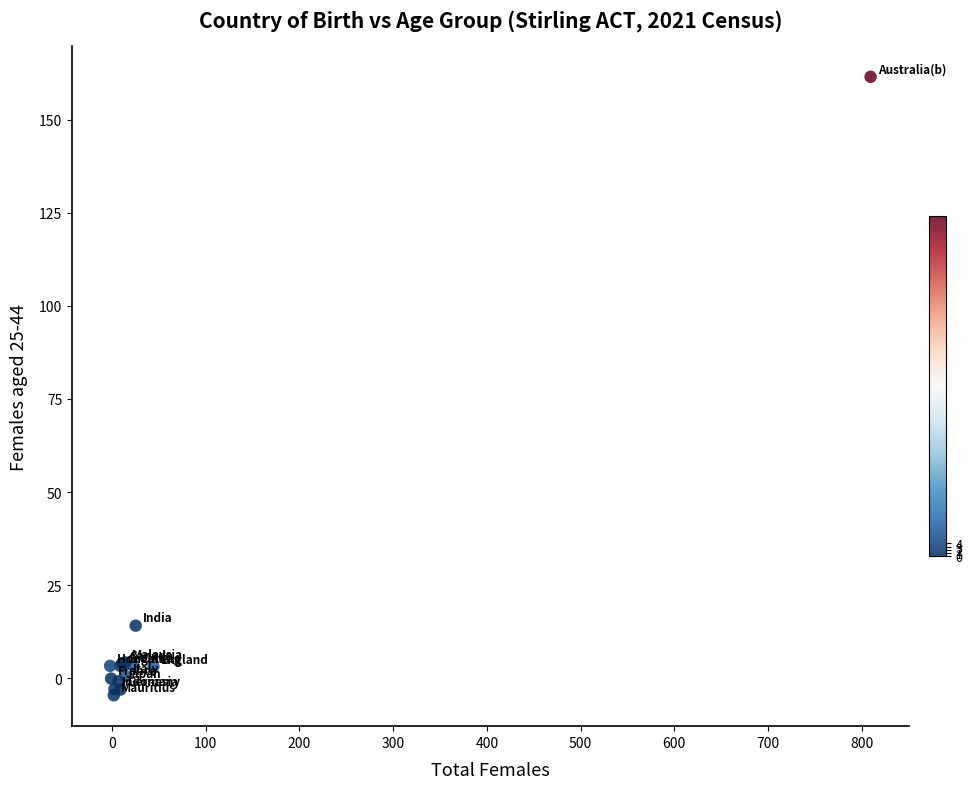

What Y value in the scatter plot is closest to 78?

14.1